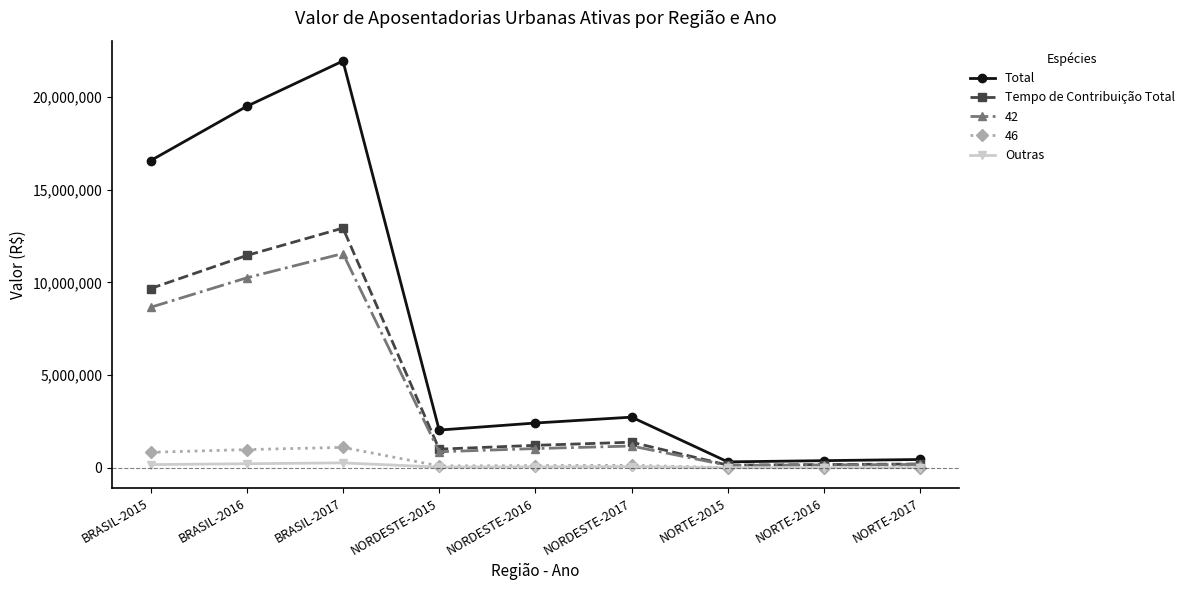

What is the label of the 1st point from the right?

NORTE-2017